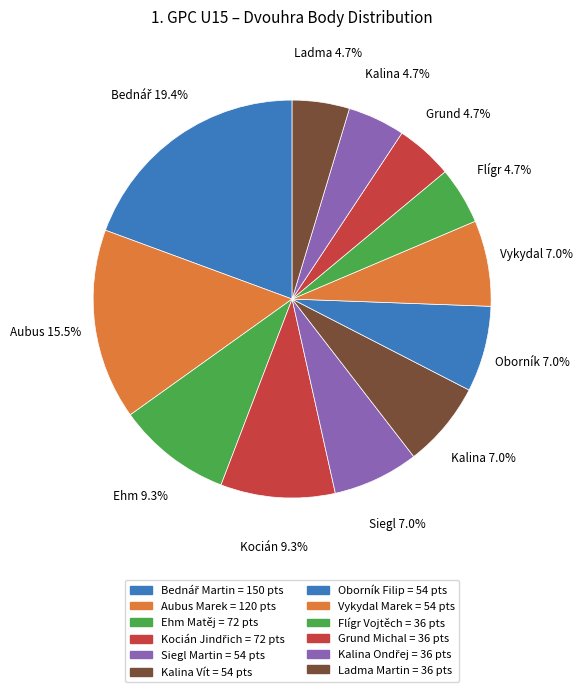

How many slices are in this pie chart?

12